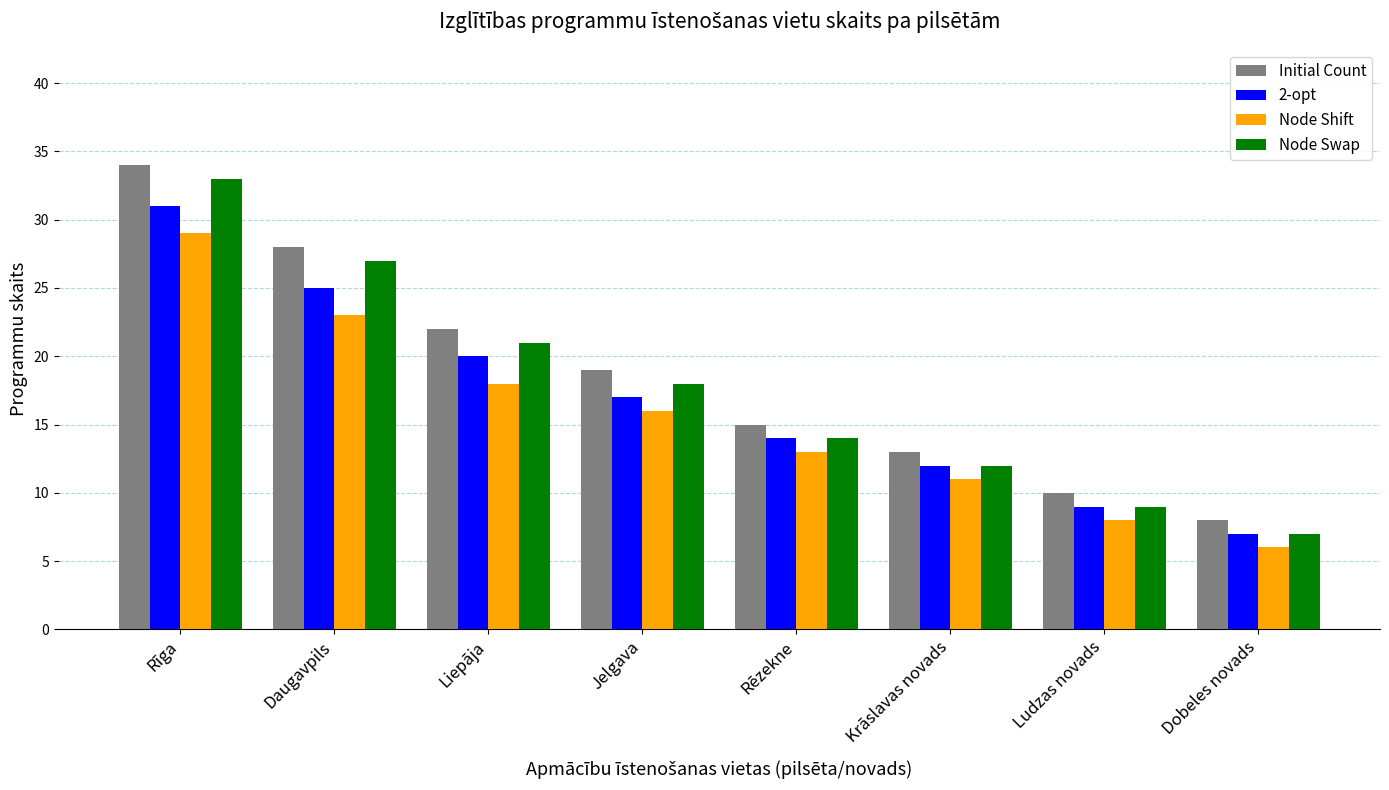

What is the approximate value of 2-opt at Jelgava, to the nearest 5?

15